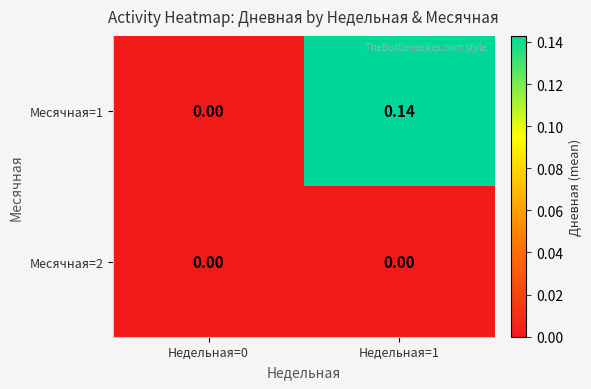

What is the total value across all series at Недельная=1?

0.1